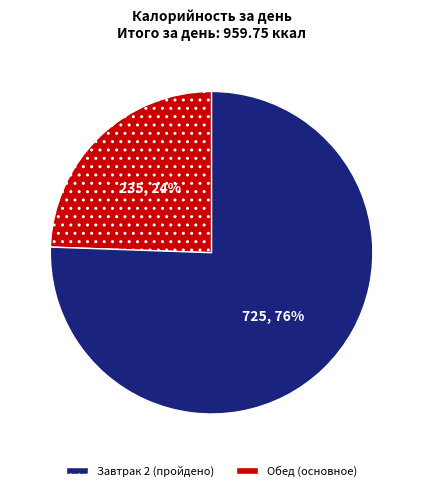

Is the sum of Завтрак 2 and Обед greater than half?

Yes